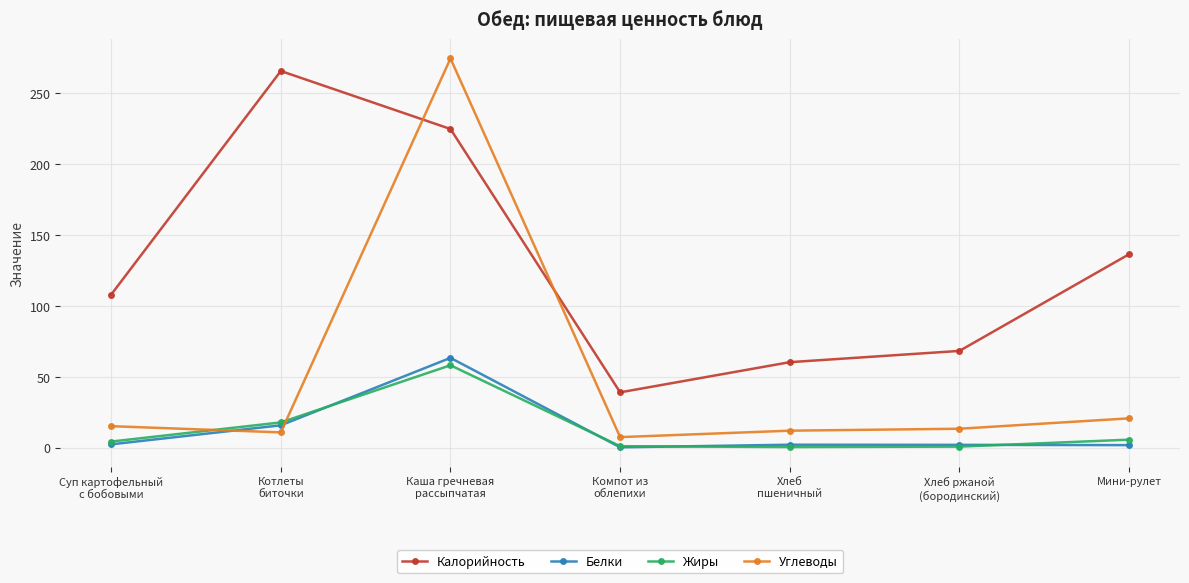

What is the difference between the Углеводы values at Каша гречневая
рассыпчатая and Мини-рулет?

254.0